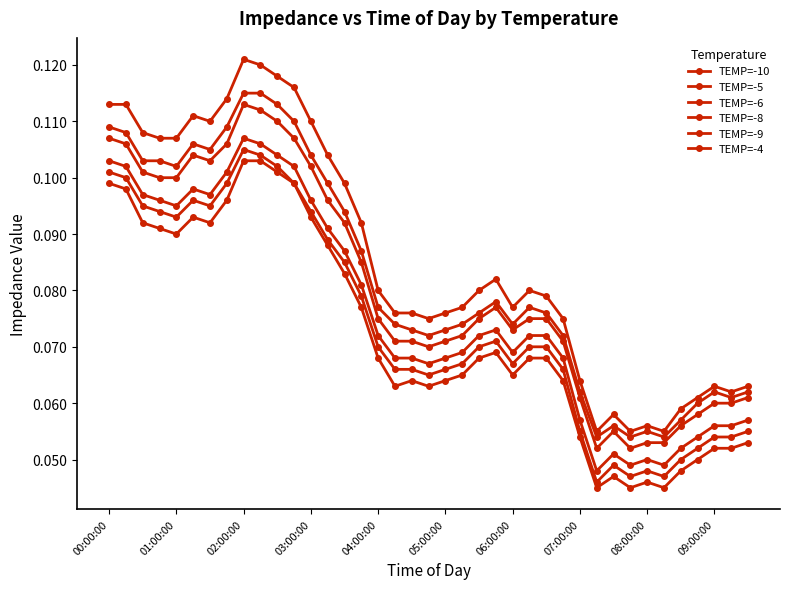

How many lines are shown in the chart?

6